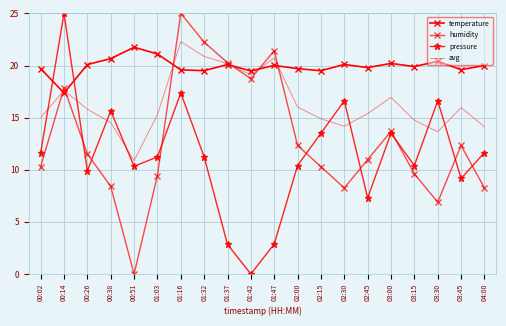

What is the label of the 14th point from the right?

01:16